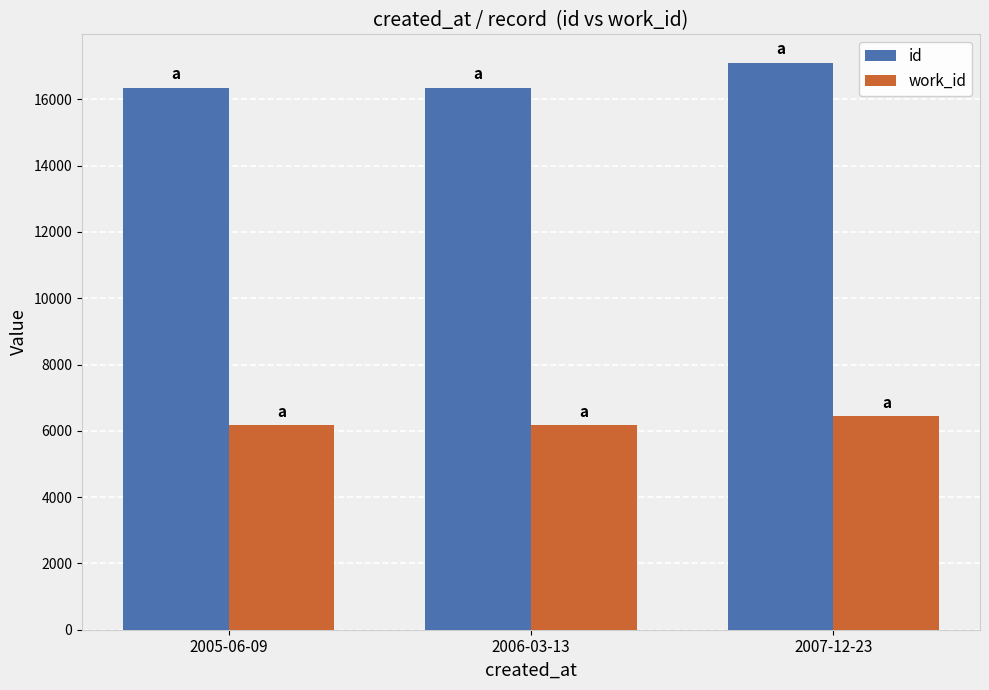

Are the bars grouped side by side (vs. stacked)?

Yes